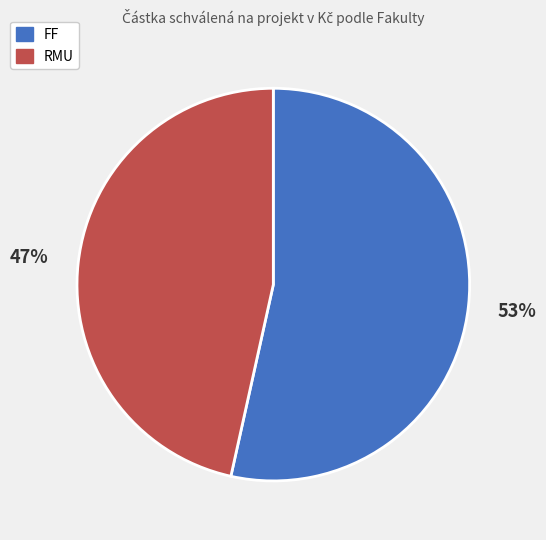

The FF slice represents 53% of the pie. True or false?

True